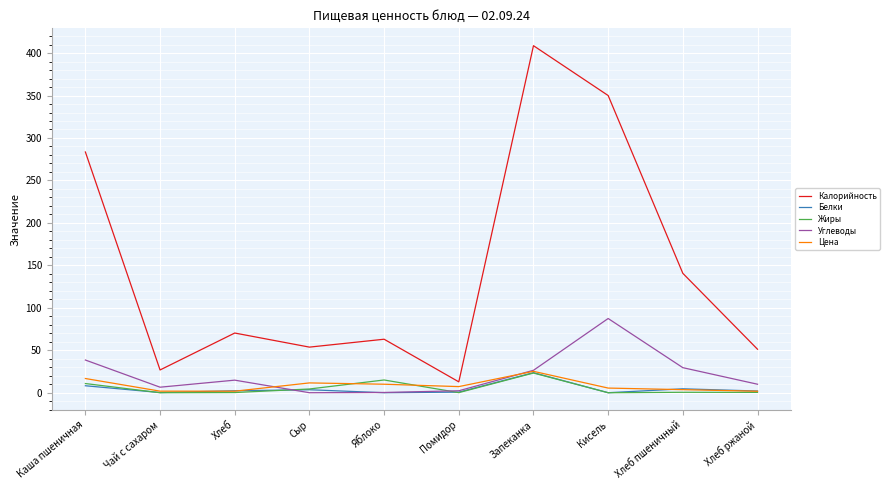

Is it true that Цена equals 42.3 at Запеканка?

False